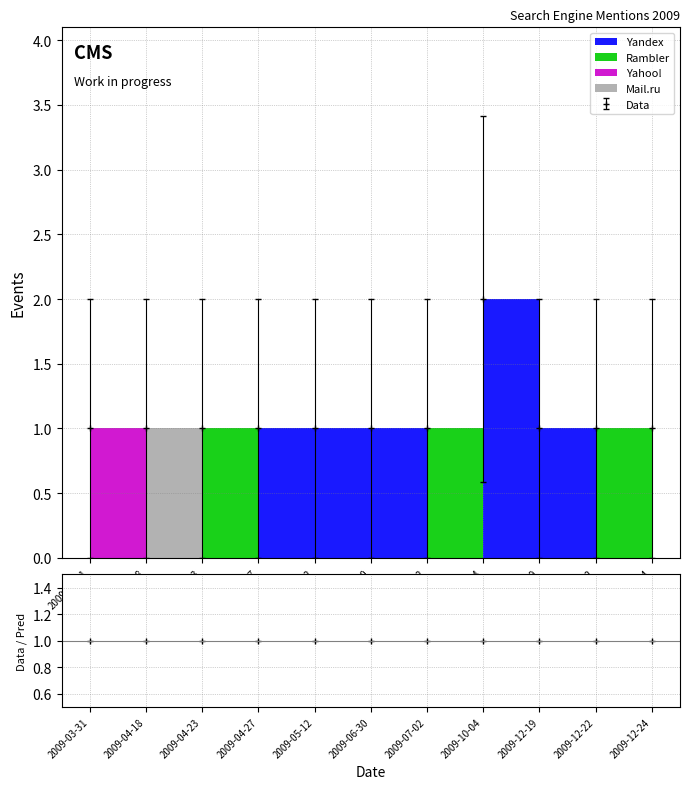

Is this an area chart (filled region under the line)?

No